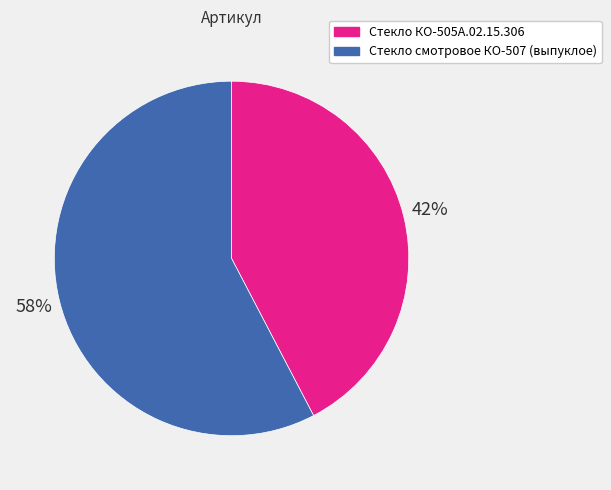

Between Стекло смотровое КО-507 (выпуклое) and Стекло КО-505А.02.15.306, which is larger?

Стекло смотровое КО-507 (выпуклое)